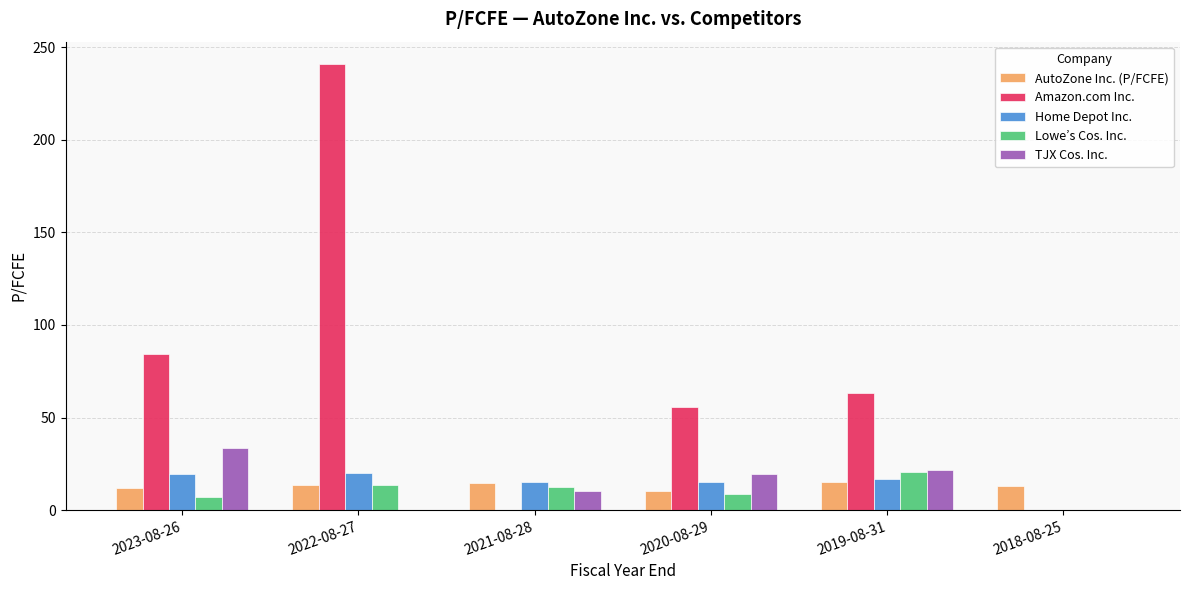

Which label corresponds to the largest value in the chart?

2022-08-27